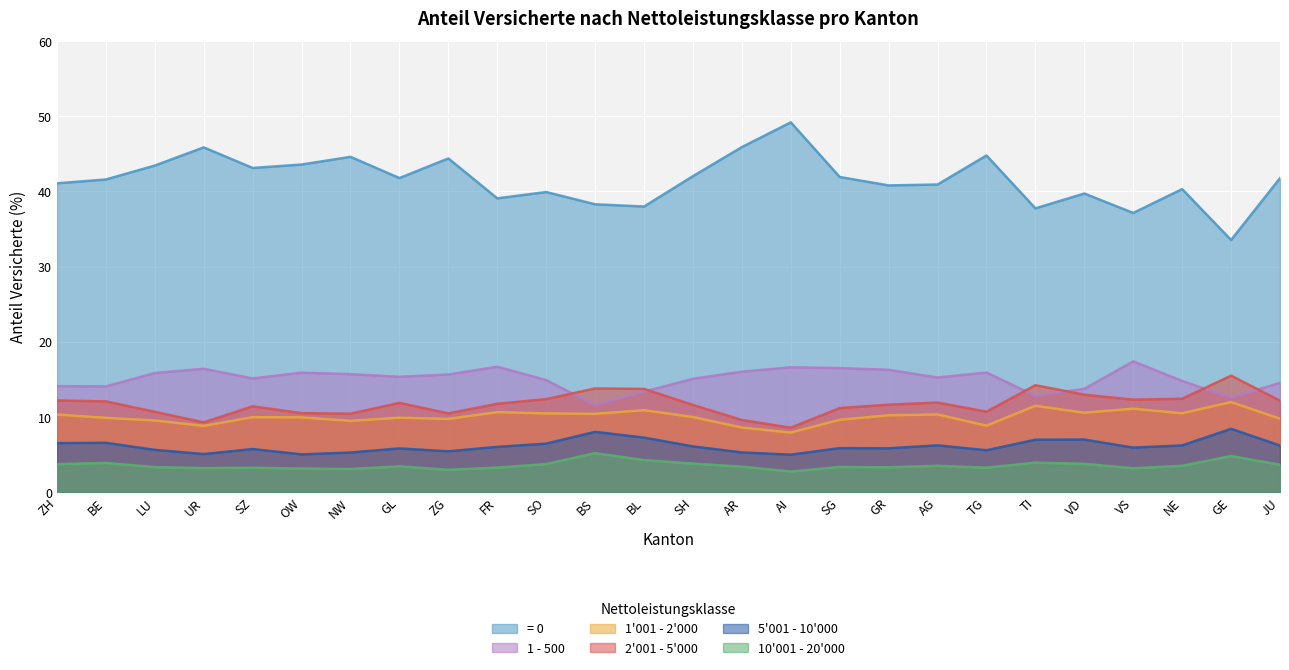

At which label does 10'001 - 20'000 first exceed 3?

ZH